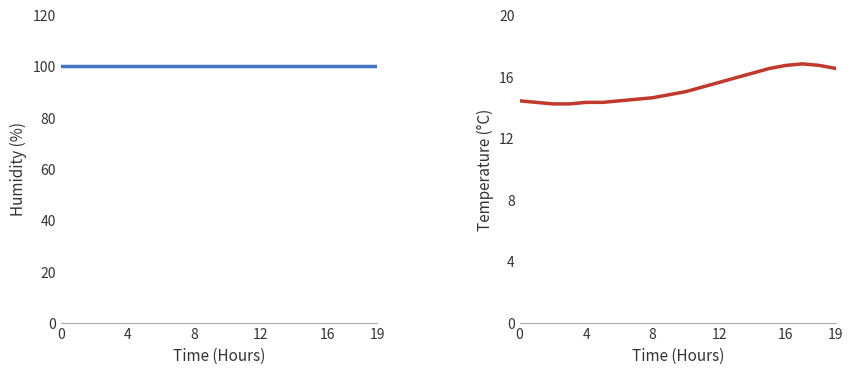

What is the sum of the temperature values at 14 and 16?

32.9